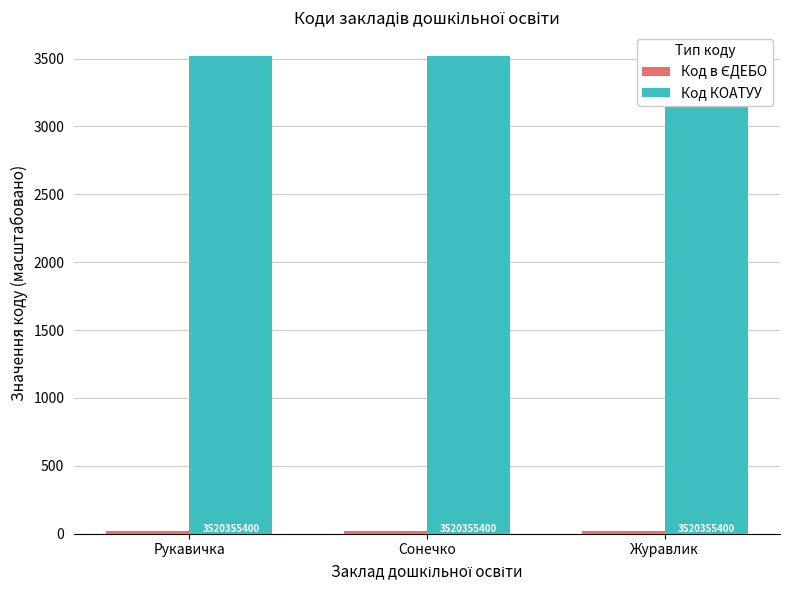

At which category does the chart reach its minimum across all series?

Рукавичка